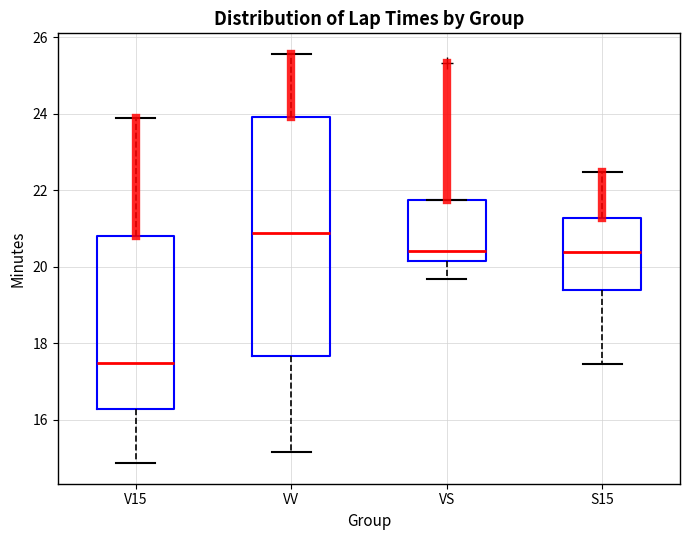

Reading left to right, transcribe this box plot: for each box, give where its median line is, the range the box spans, and where its two whiskers end, as read against the y-axis. The values are not printed on the chart, so give them approximately, as read against the axis.

V15: median 17.4, box 16.2 to 20.8, whiskers 14.8 to 24.0
VV: median 20.8, box 17.6 to 24.0, whiskers 15.2 to 25.6
VS: median 20.4, box 20.2 to 21.8, whiskers 19.6 to 21.8
S15: median 20.4, box 19.4 to 21.2, whiskers 17.4 to 22.4